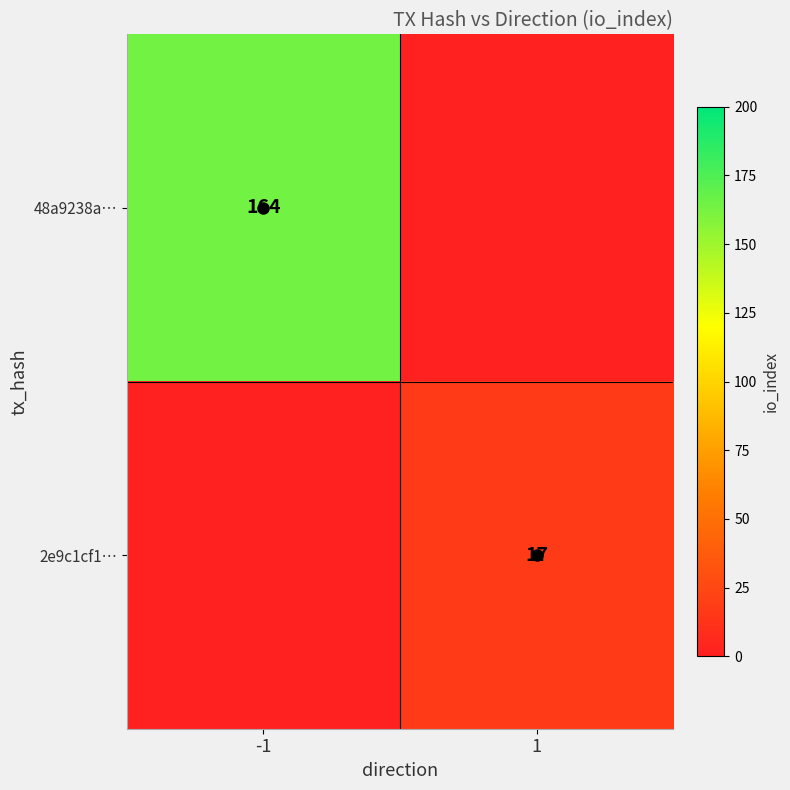

Between 1 and -1, which is larger?

-1